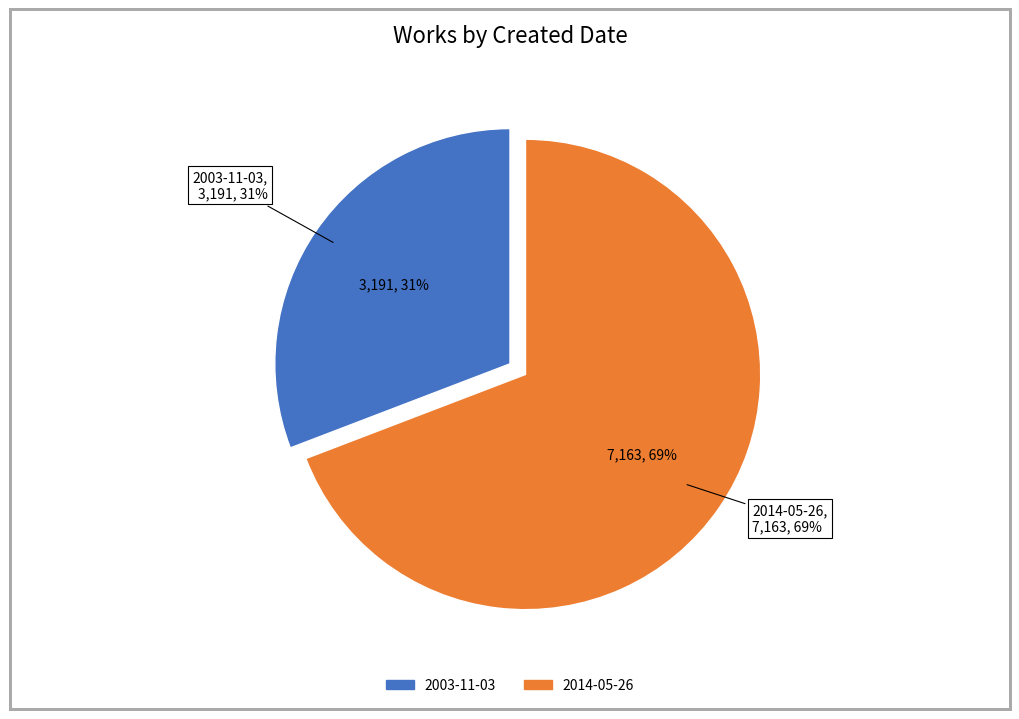

Count the number of slices in the pie.

2